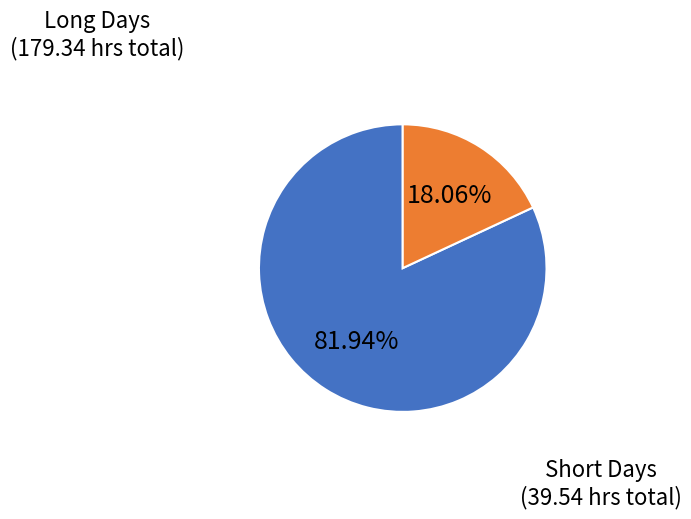

Count the number of slices in the pie.

2